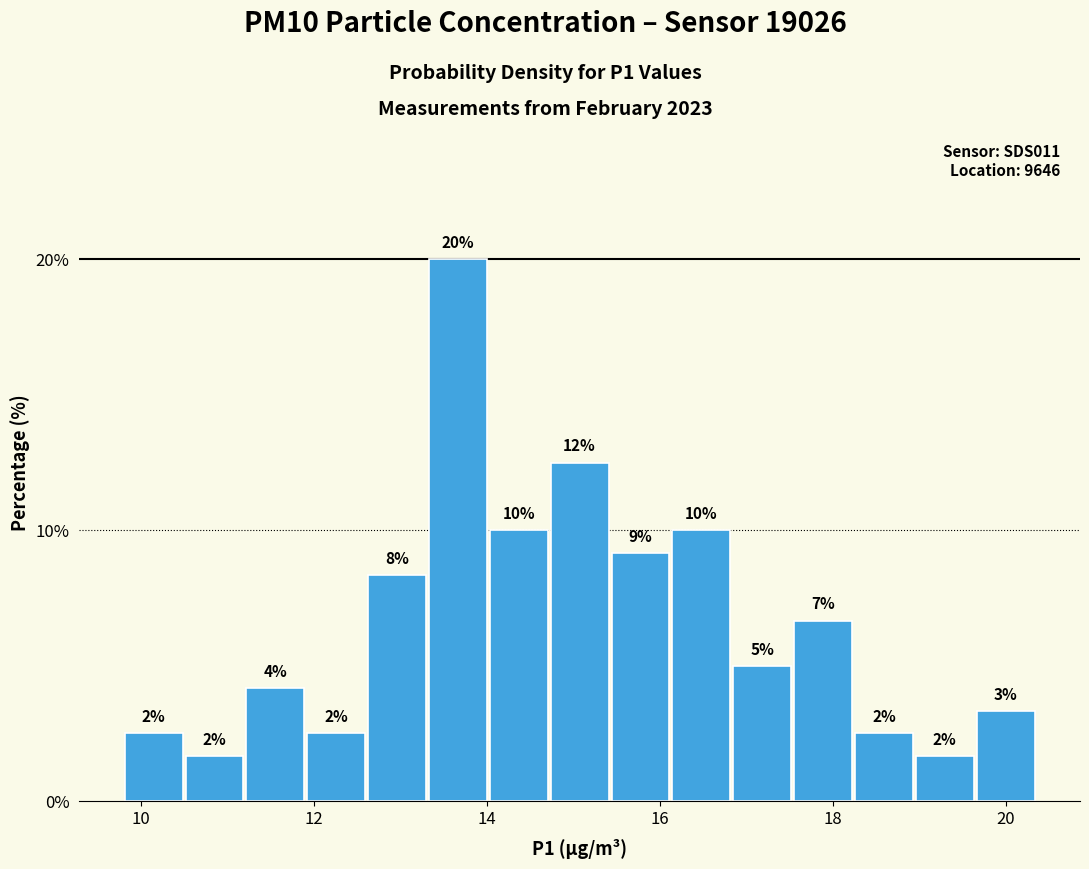

Around what value on the x-axis is the tallest bar? Give the approximate position of its centre, as read against the axis.

13.6